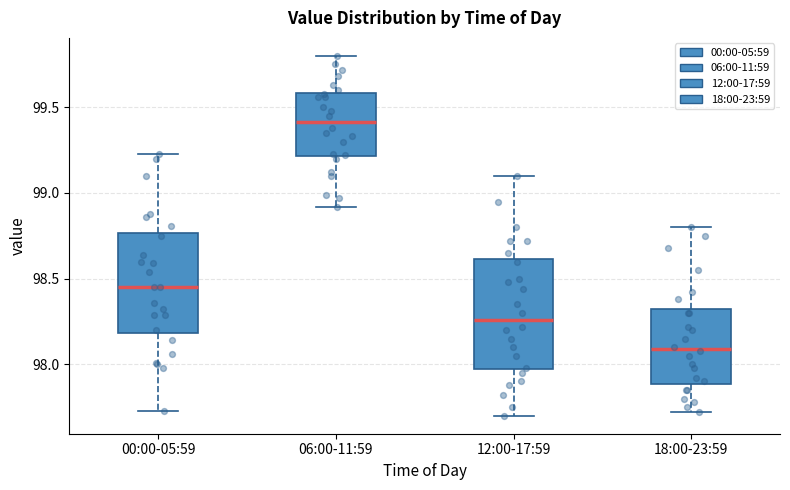

Reading left to right, read every box against the y-axis: the position of its median line, the range the box covers, and the ends of its whiskers. The values are not printed on the chart, so give them approximately, as read against the axis.

00:00-05:59: median 98.45, box 98.20 to 98.75, whiskers 97.75 to 99.25
06:00-11:59: median 99.40, box 99.20 to 99.60, whiskers 98.90 to 99.80
12:00-17:59: median 98.25, box 97.95 to 98.60, whiskers 97.70 to 99.10
18:00-23:59: median 98.10, box 97.90 to 98.30, whiskers 97.70 to 98.80